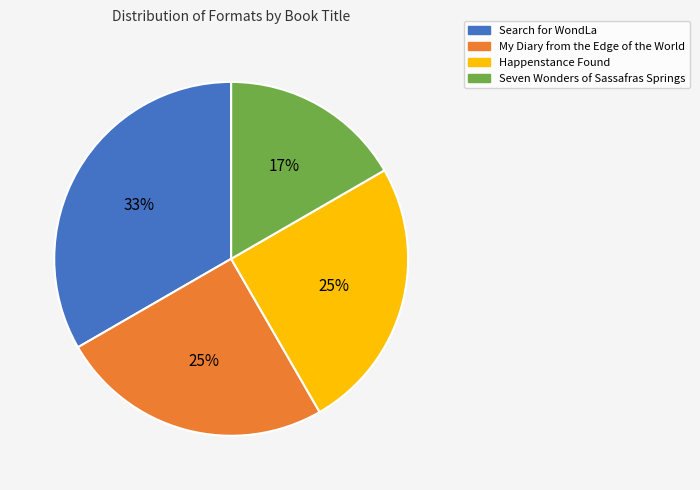

Is it true that My Diary from the Edge of the World is 25% of the pie?

True